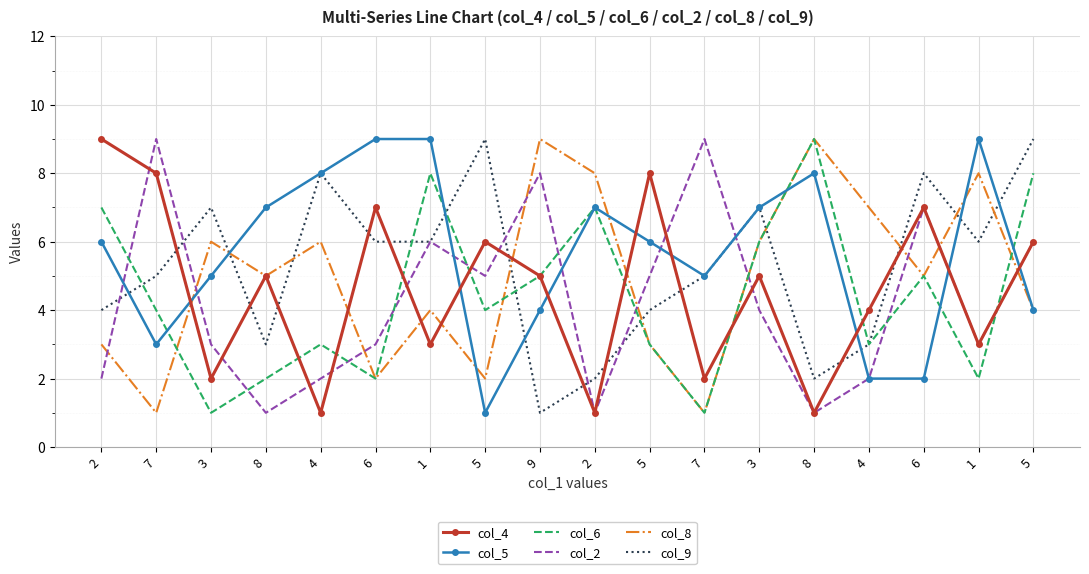

Read the col_5 value at 5.

4